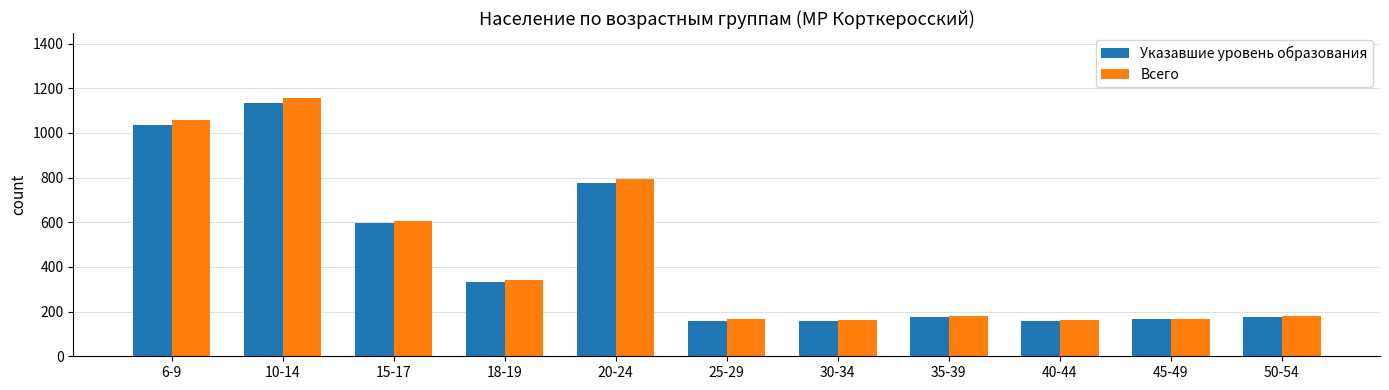

What are all the series names shown in the legend?

Указавшие уровень образования, Всего